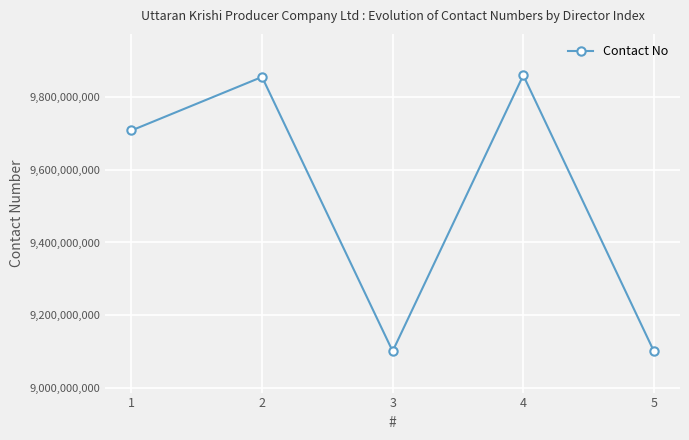

What is the change in value from 4 to 5?

-758182763